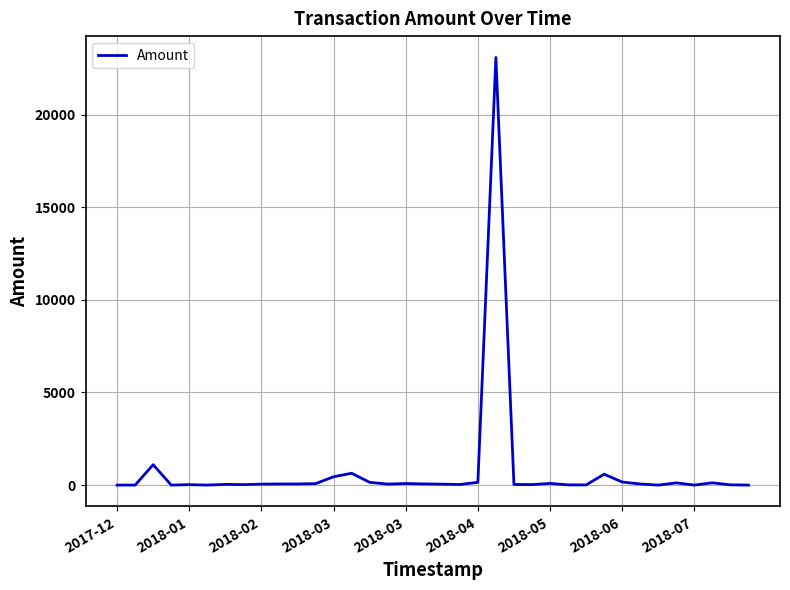

What is the greatest value displayed?

23085.2